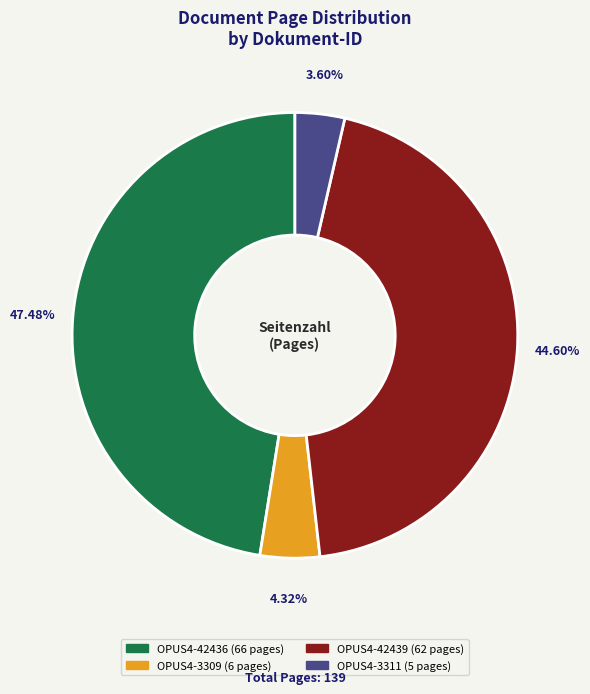

Rank the categories by value from highest to lowest.

OPUS4-42436, OPUS4-42439, OPUS4-3309, OPUS4-3311